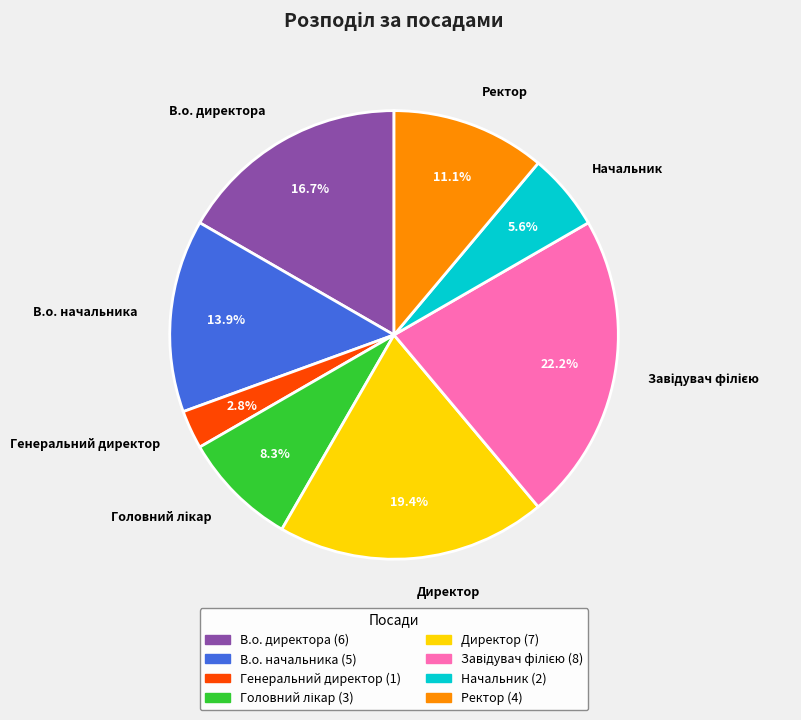

Is it true that Начальник is 6% of the pie?

True